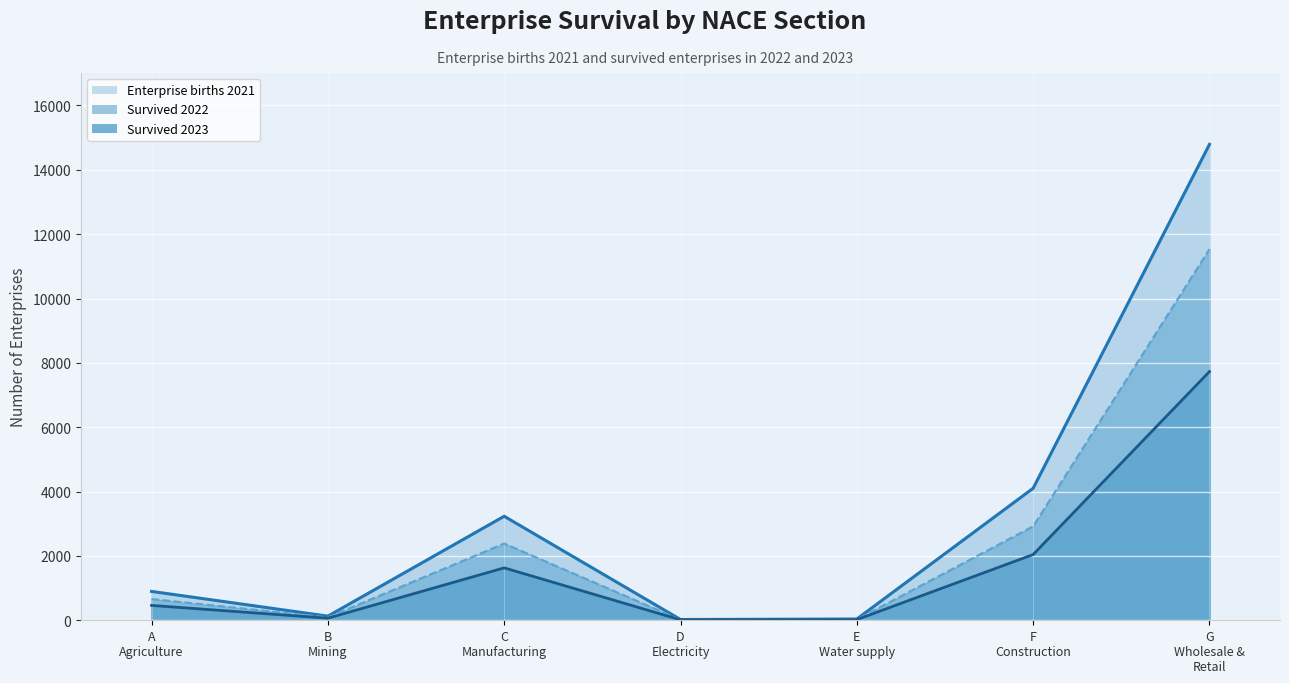

Which series has the largest total across all categories?

Enterprise births 2021